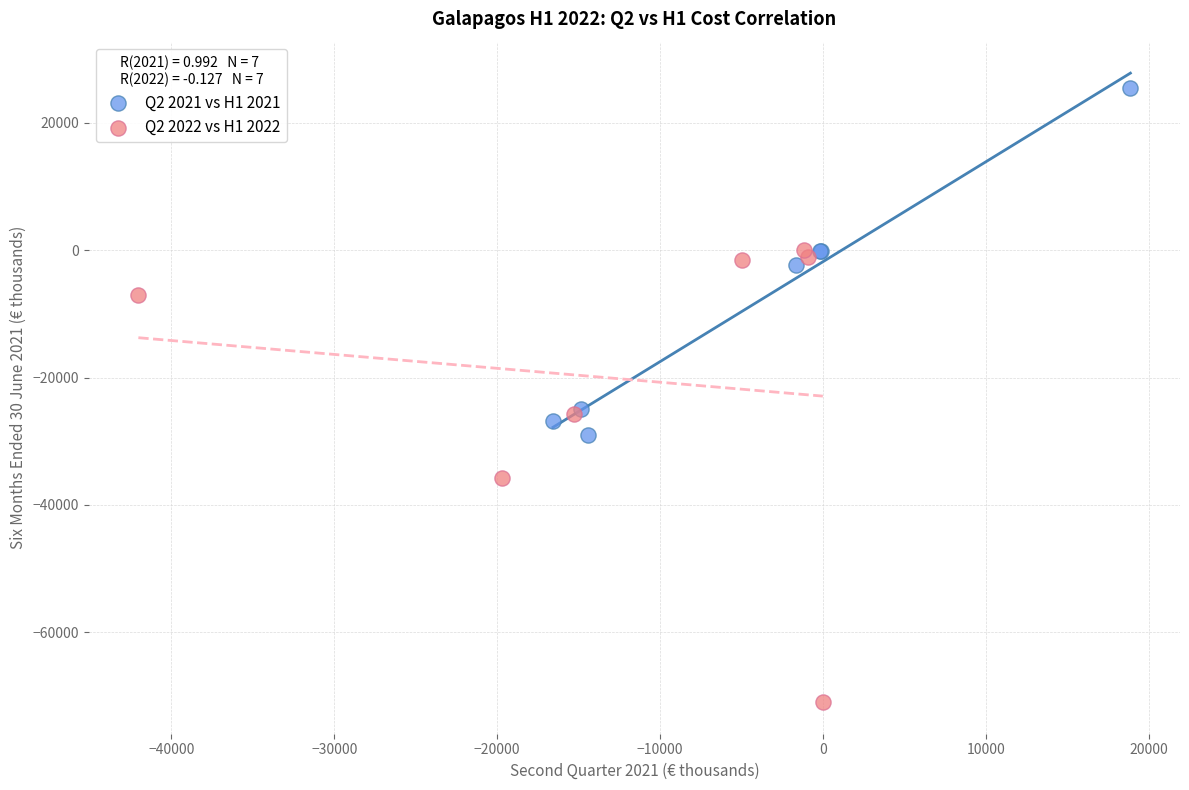

Which series contains the lowest Y value?

Q2 2022 vs H1 2022